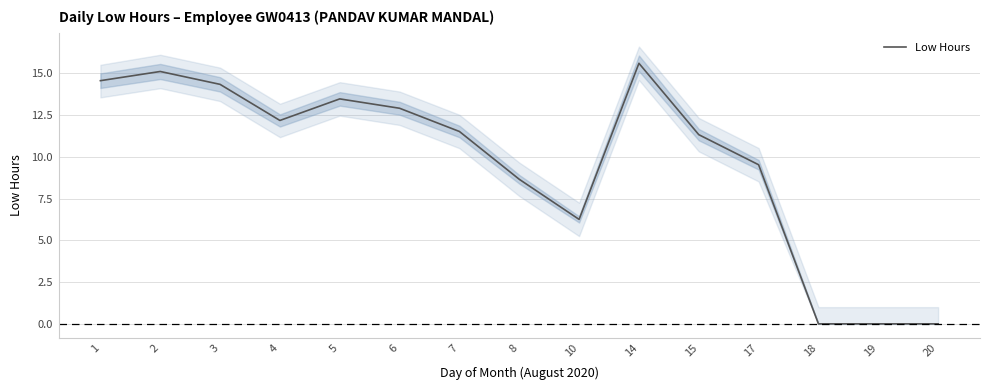

How many lines are shown in the chart?

1